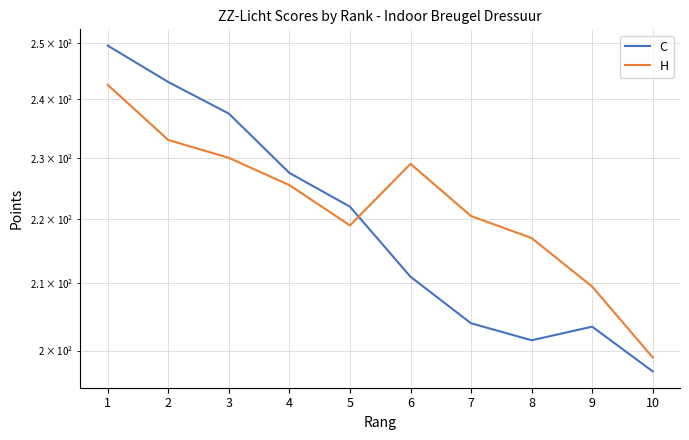

The H series shows 420.9 at 1. True or false?

False